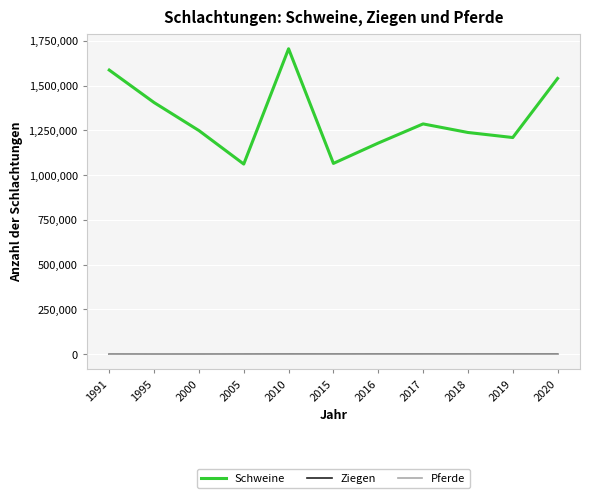

Where is the first local maximum for Schweine?

2010